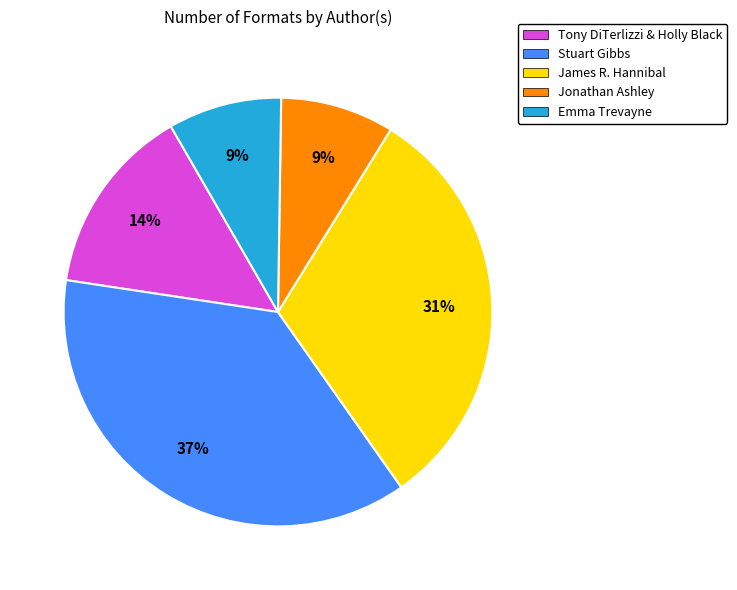

How many slices are in this pie chart?

5